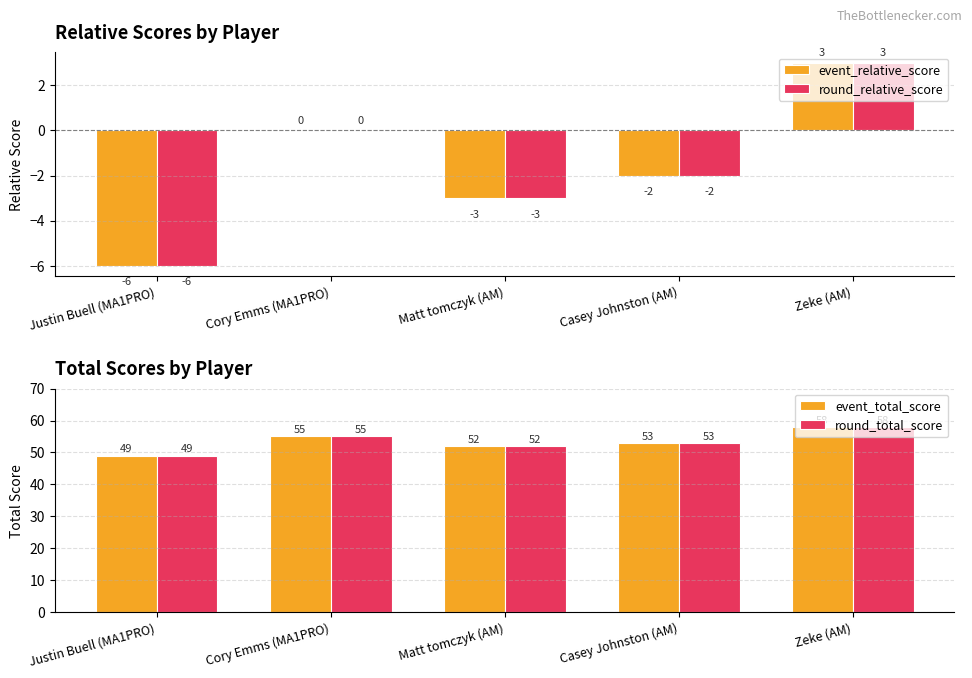

Reading left to right, extract all data points from this chart.

event_relative_score: -6	0	-3	-2	3
round_relative_score: -6	0	-3	-2	3
event_total_score: 49	55	52	53	58
round_total_score: 49	55	52	53	58